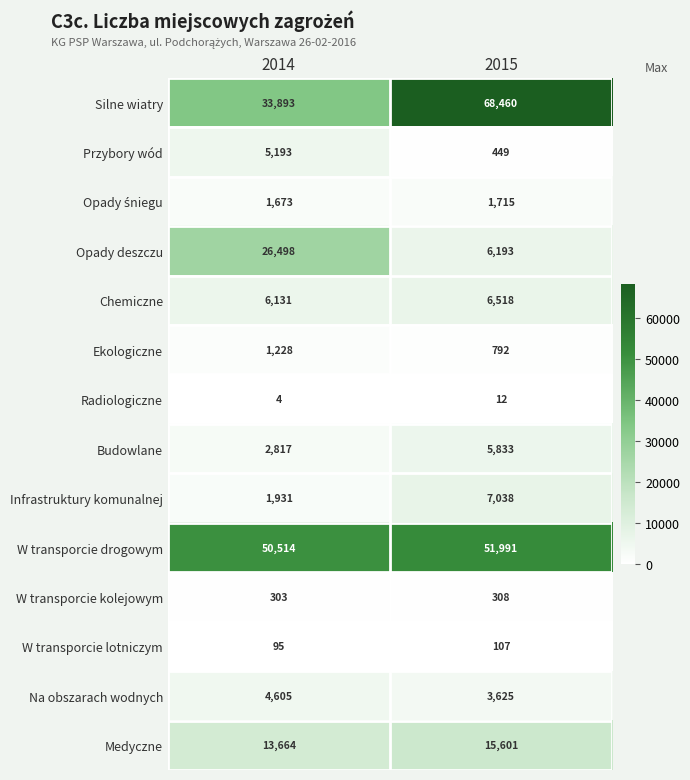

Between 2014 and 2015, which series saw the biggest shift?

Silne wiatry